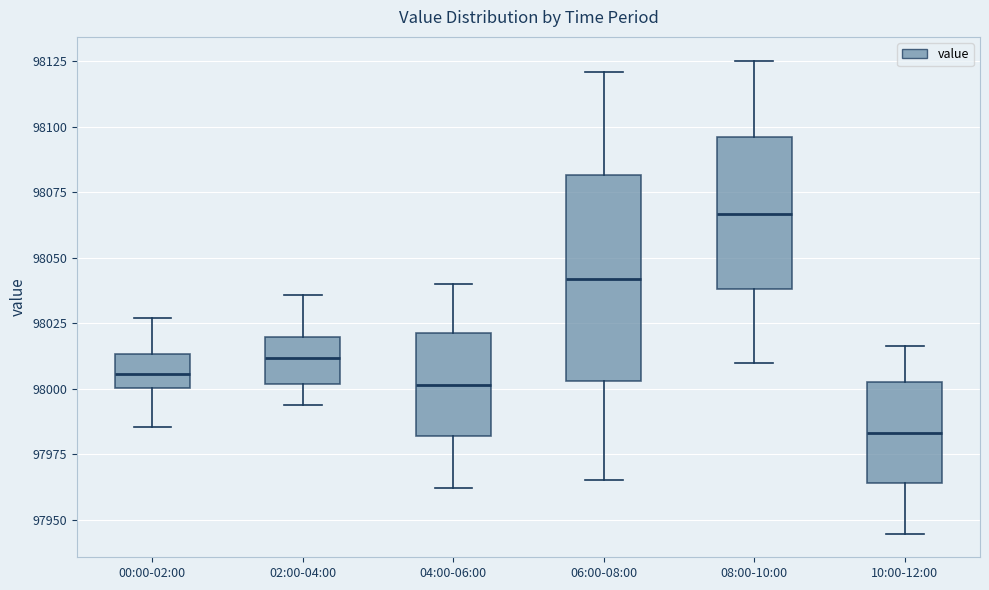

Reading left to right, read every box against the y-axis: the position of its median line, the range the box covers, and the ends of its whiskers. The values are not printed on the chart, so give them approximately, as read against the axis.

00:00-02:00: median 98005, box 98000 to 98015, whiskers 97985 to 98025
02:00-04:00: median 98010, box 98000 to 98020, whiskers 97995 to 98035
04:00-06:00: median 98000, box 97980 to 98020, whiskers 97960 to 98040
06:00-08:00: median 98040, box 98005 to 98080, whiskers 97965 to 98120
08:00-10:00: median 98065, box 98040 to 98095, whiskers 98010 to 98125
10:00-12:00: median 97985, box 97965 to 98005, whiskers 97945 to 98015